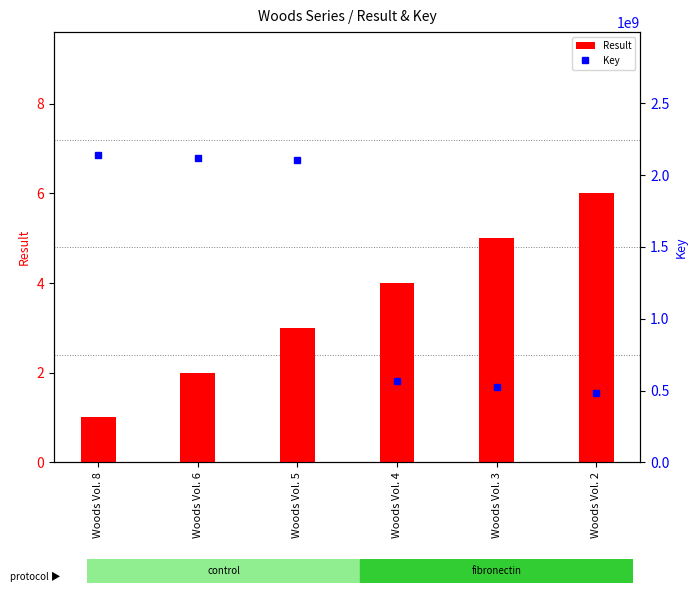

What is the minimum value for Key?

481275188